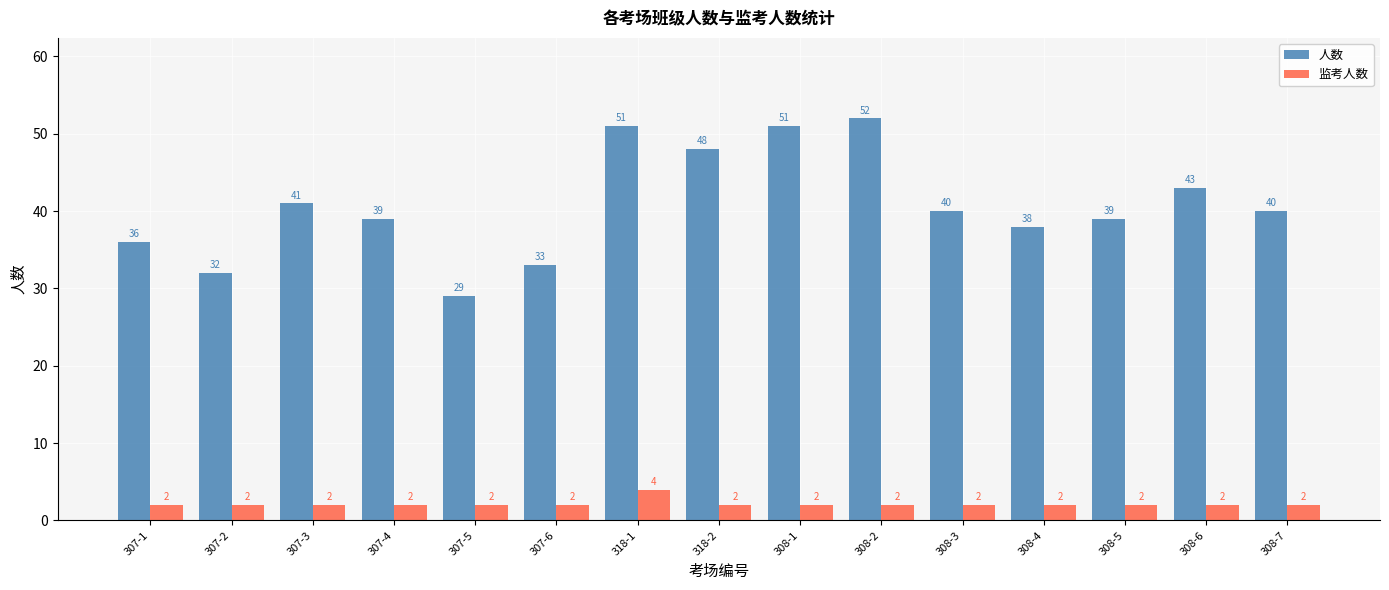

What is the minimum value for 人数?

29